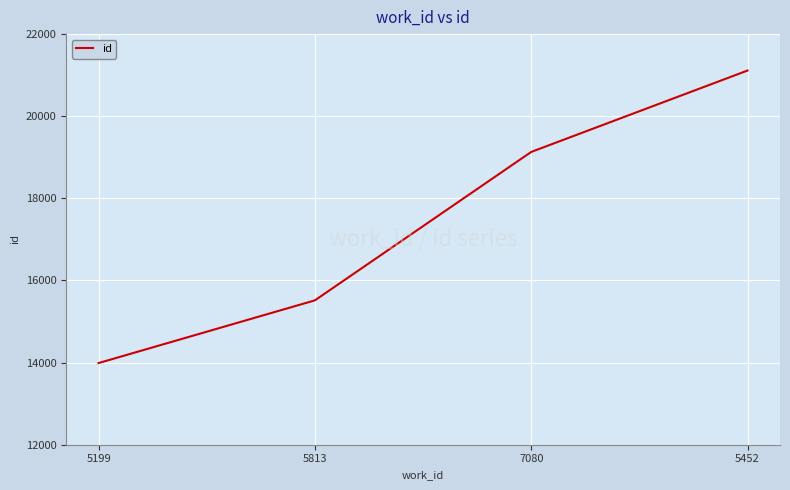

The chart shows a value of 15516 at 5813. True or false?

True